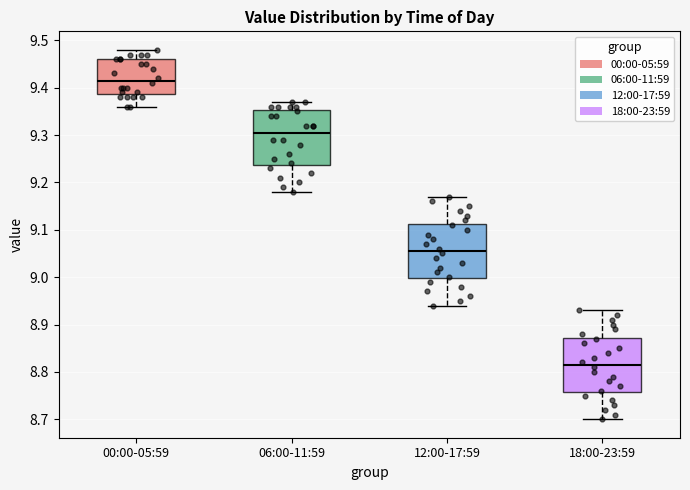

Reading left to right, transcribe this box plot: for each box, give where its median line is, the range the box spans, and where its two whiskers end, as read against the y-axis. The values are not printed on the chart, so give them approximately, as read against the axis.

00:00-05:59: median 9.42, box 9.39 to 9.46, whiskers 9.36 to 9.48
06:00-11:59: median 9.31, box 9.24 to 9.35, whiskers 9.18 to 9.37
12:00-17:59: median 9.06, box 9.00 to 9.11, whiskers 8.94 to 9.17
18:00-23:59: median 8.82, box 8.76 to 8.87, whiskers 8.70 to 8.93